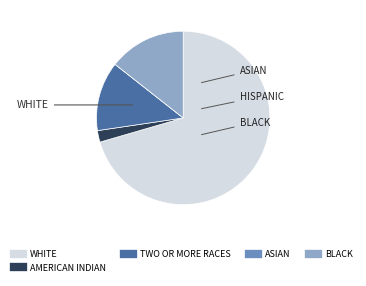

Is it true that AMERICAN INDIAN is 2% of the pie?

True